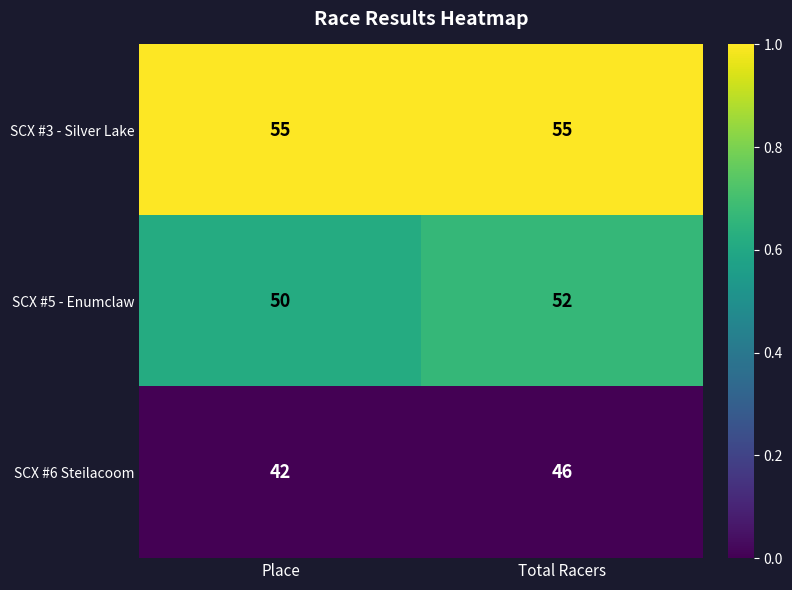

Is it true that SCX #5 - Enumclaw equals 85 at Place?

False